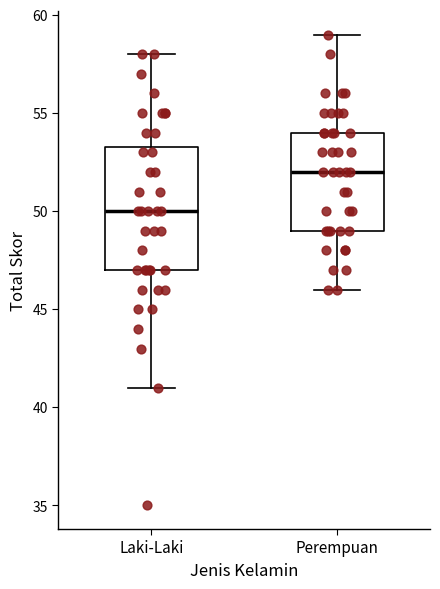

Which box is the tallest, from its lower edge to its upper edge?

Laki-Laki